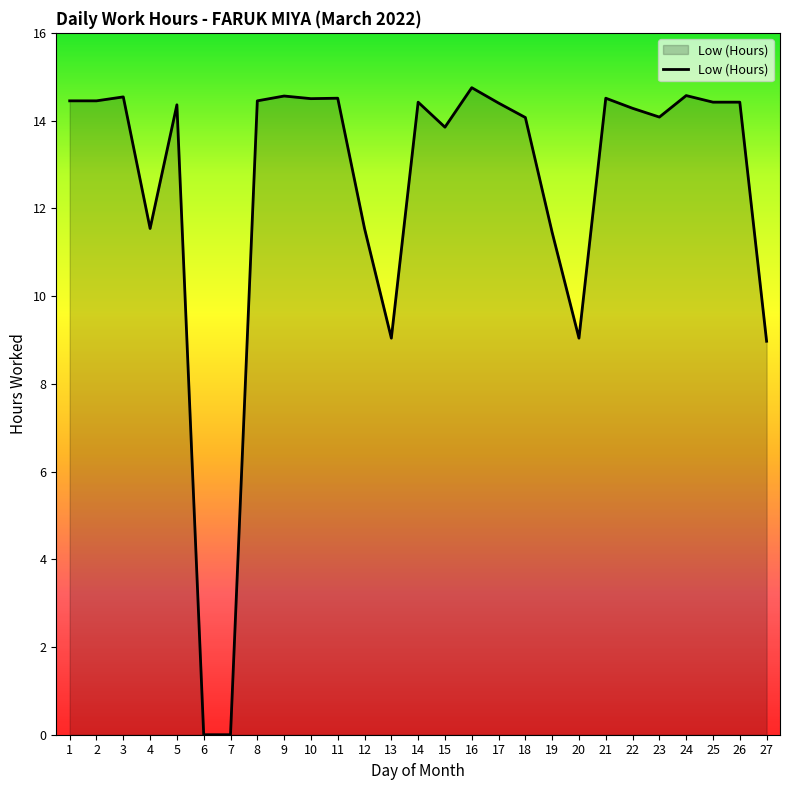

What is the greatest value displayed?

14.8